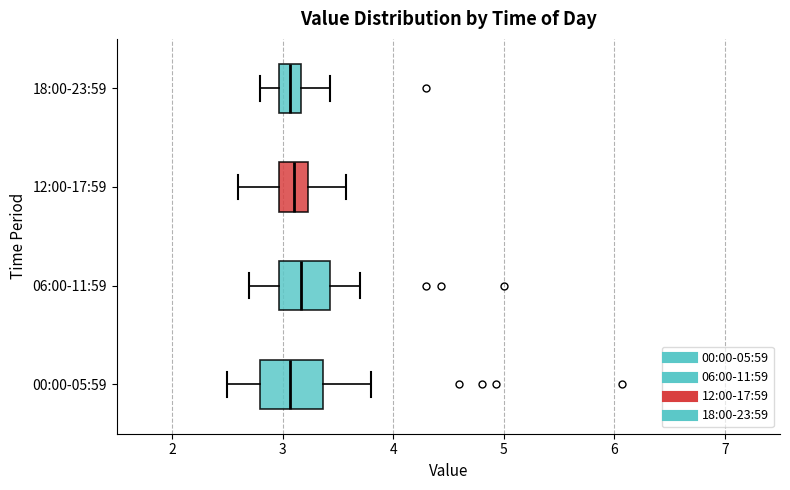

Comparing the boxes themselves (not the whiskers), which one is the widest?

00:00-05:59